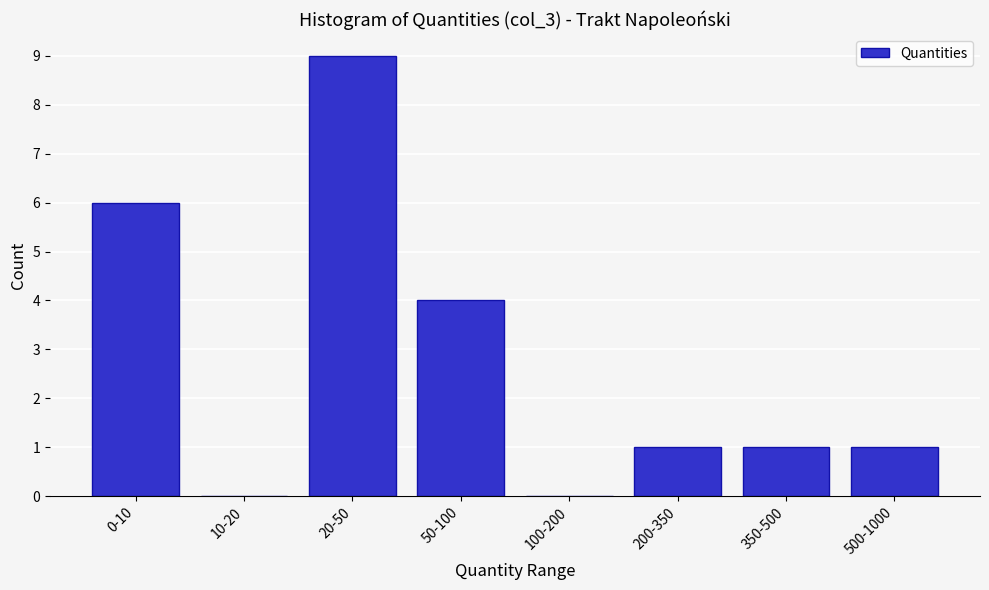

Reading left to right, what are all the values shown in this chart?

0-10=6	10-20=0	20-50=9	50-100=4	100-200=0	200-350=1	350-500=1	500-1000=1